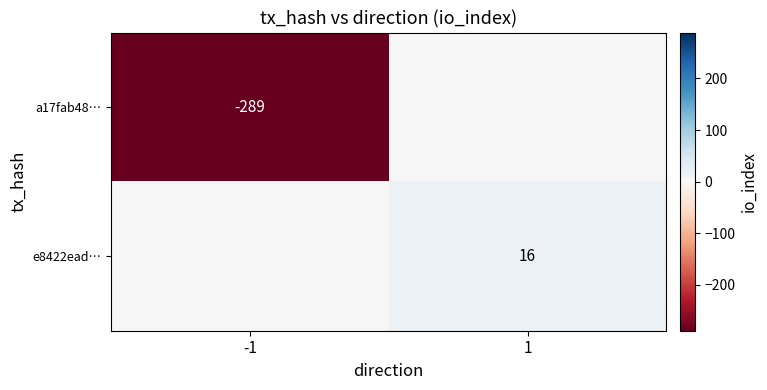

Is it true that a17fab48… equals -289 at -1?

True